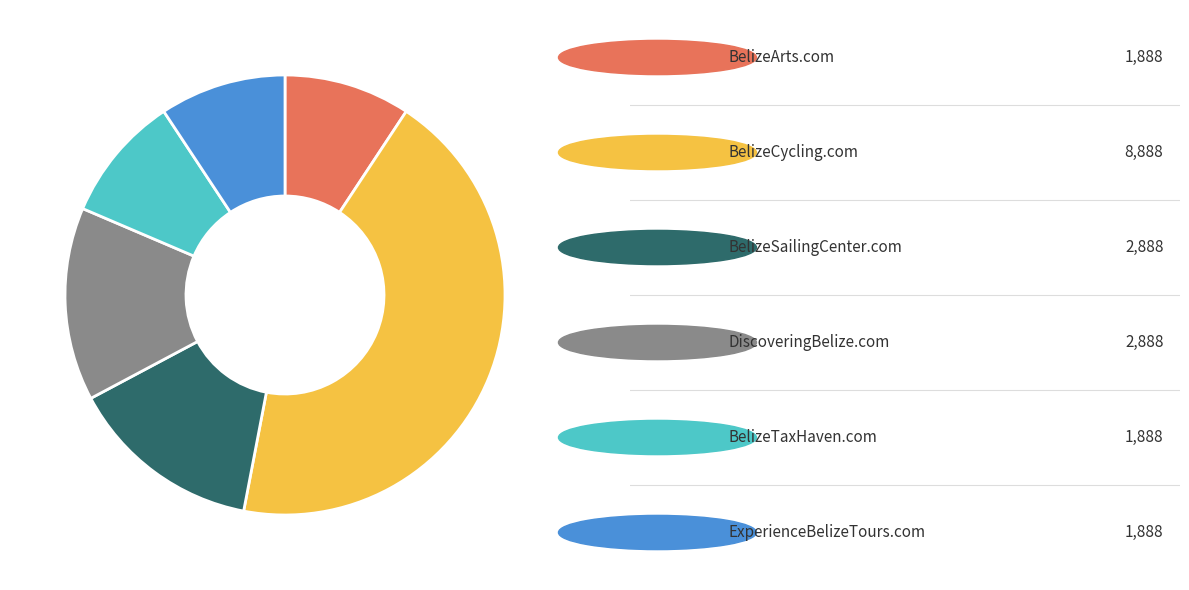

Does any single category account for the majority?

No